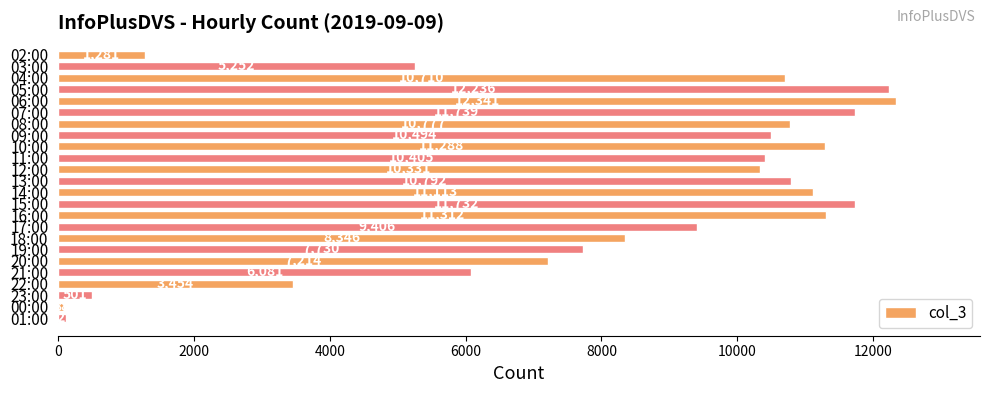

What is the value of the 22nd bar from the top?

501